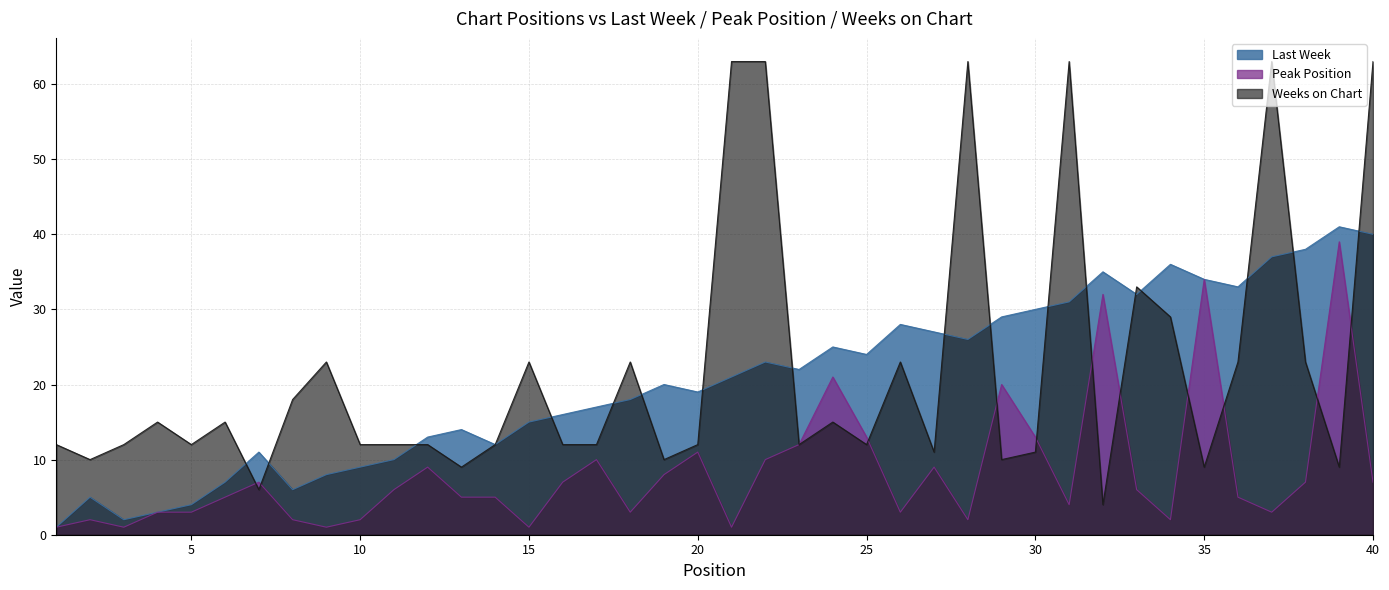

The Peak Position series shows 13 at 30. True or false?

True